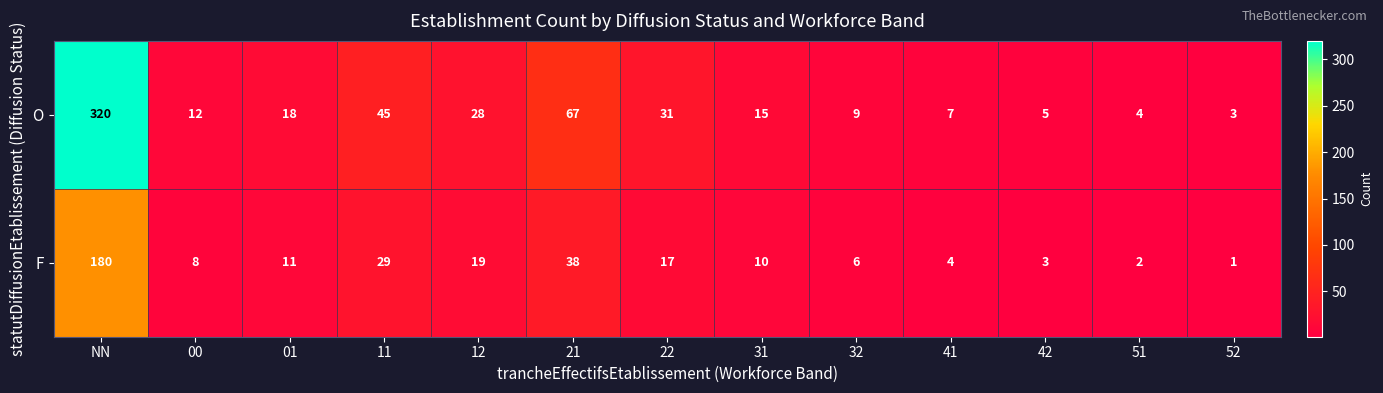

What is the difference between the highest and lowest values at 41?

3